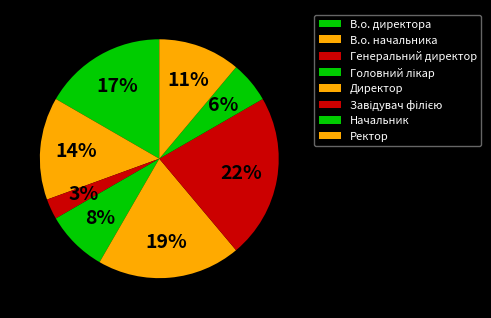

How many segments does this pie chart have?

8